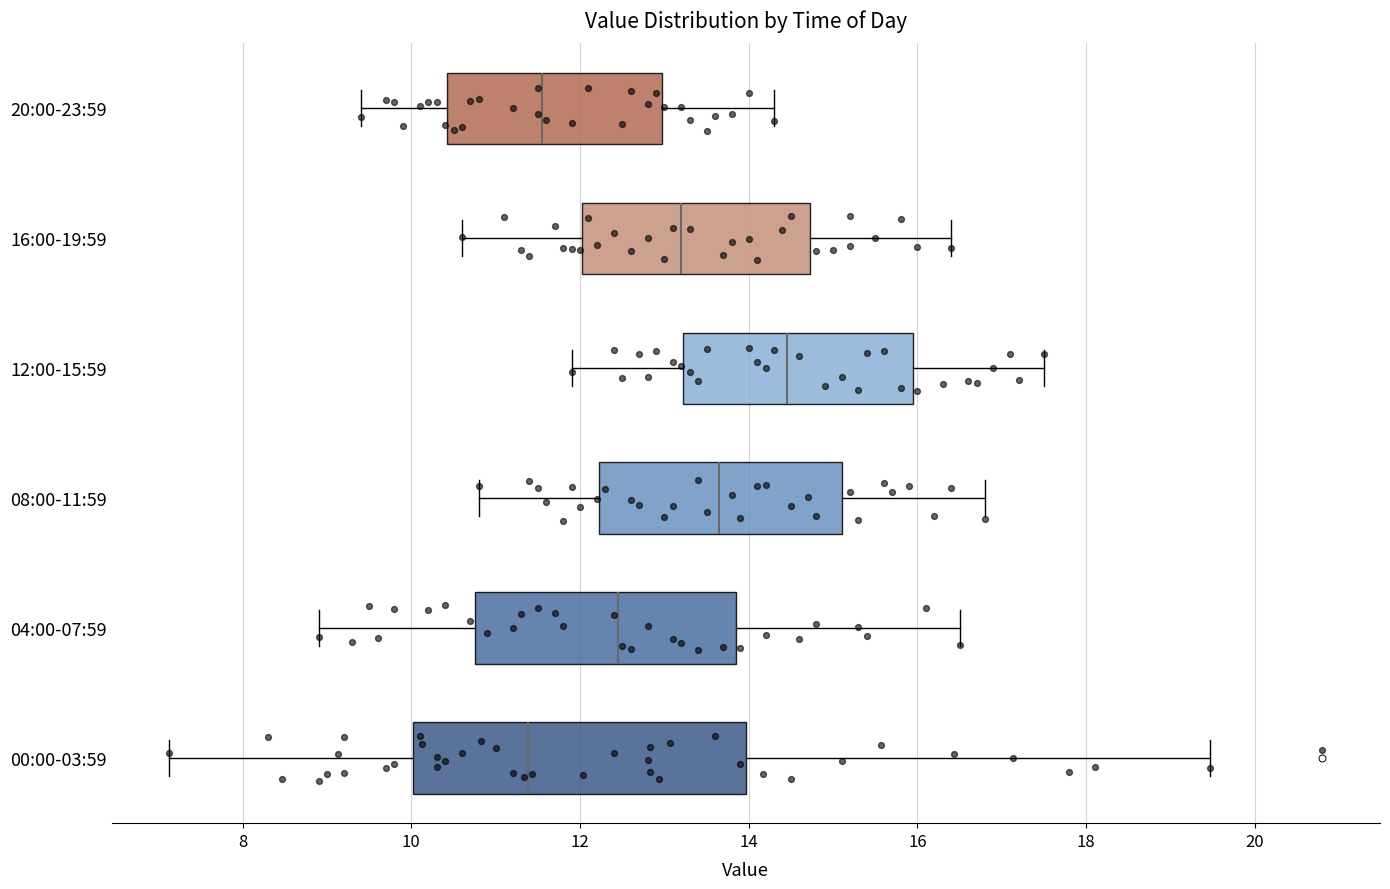

Where does the right whisker of the box for 12:00-15:59 end on the x-axis? The values are not printed on the chart, so give them approximately, as read against the axis.

17.6